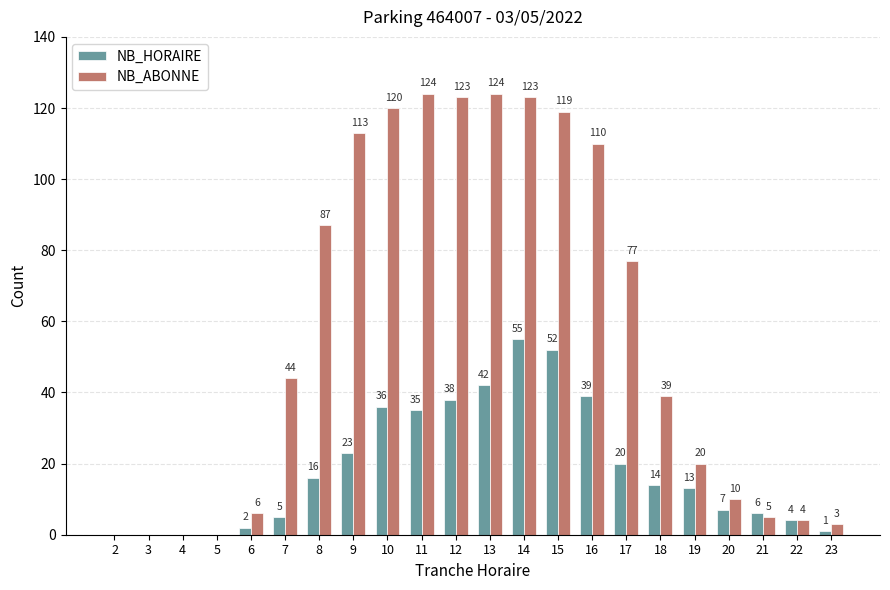

Which category has the highest value in the NB_HORAIRE series?

14